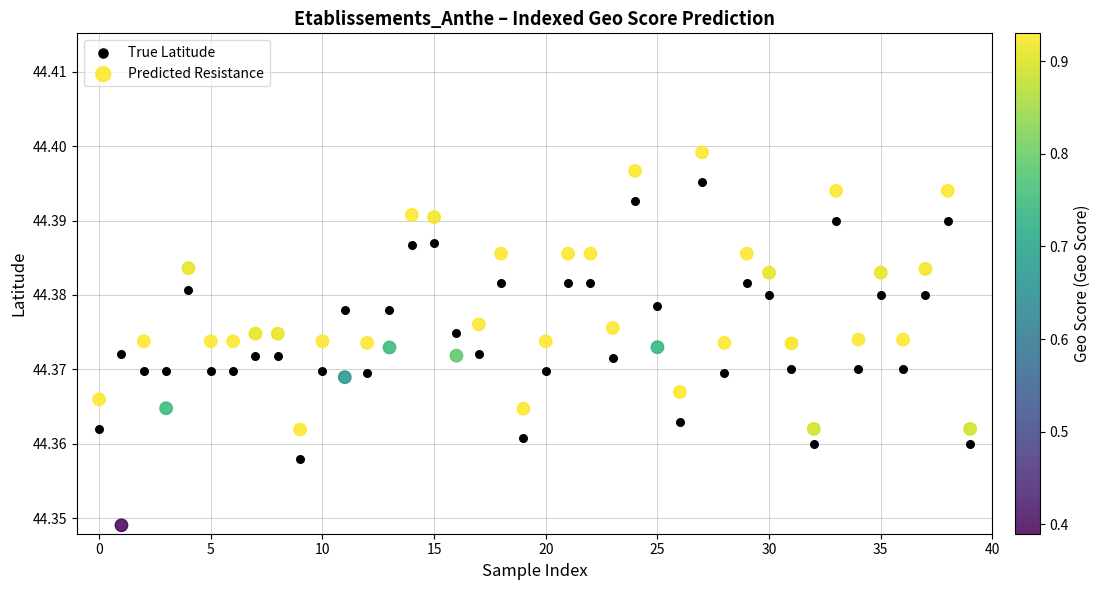

Which series has the largest Y range (max minus min)?

Predicted Resistance